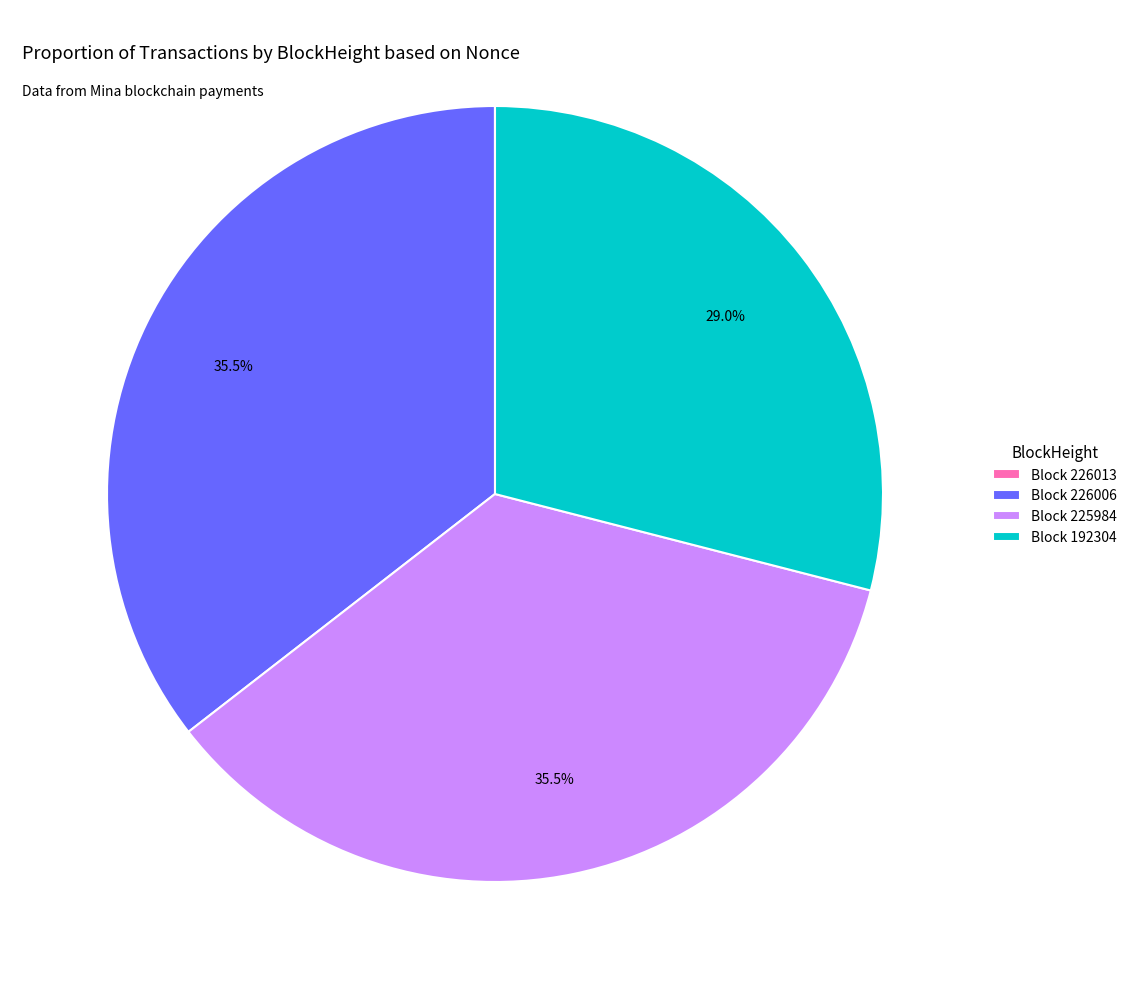

Is there a majority slice in this chart?

No